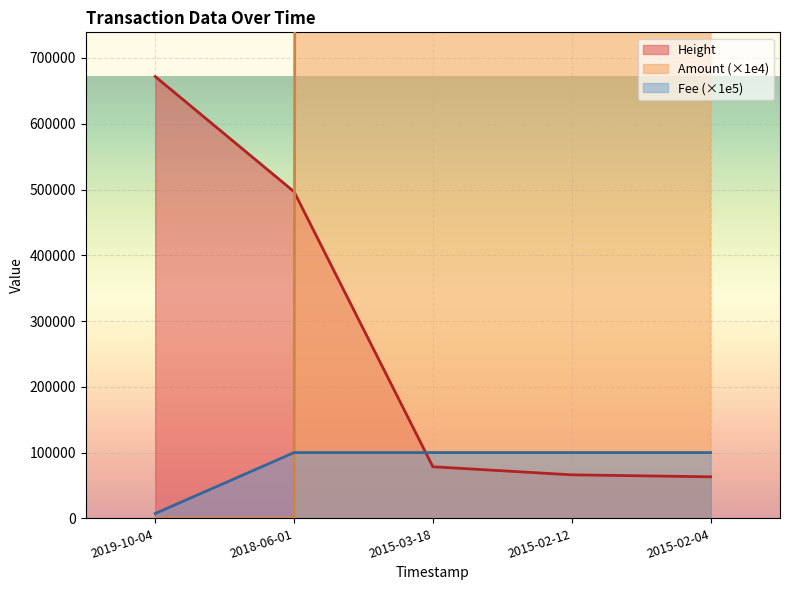

The value of Fee (×1e5) at 2015-02-04 is 169849. True or false?

False